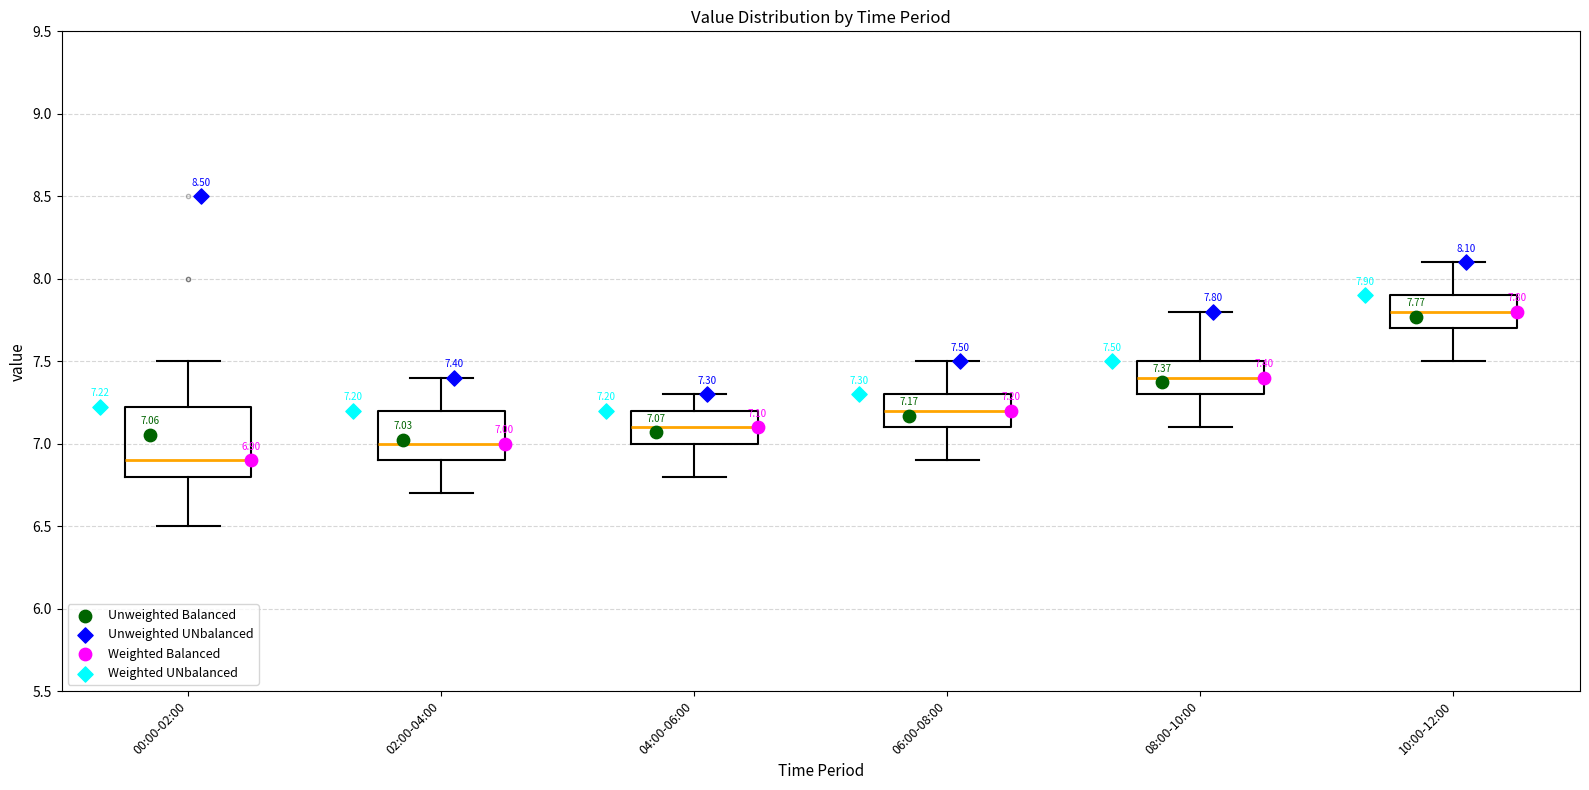

Which box is the tallest, from its lower edge to its upper edge?

00:00-02:00